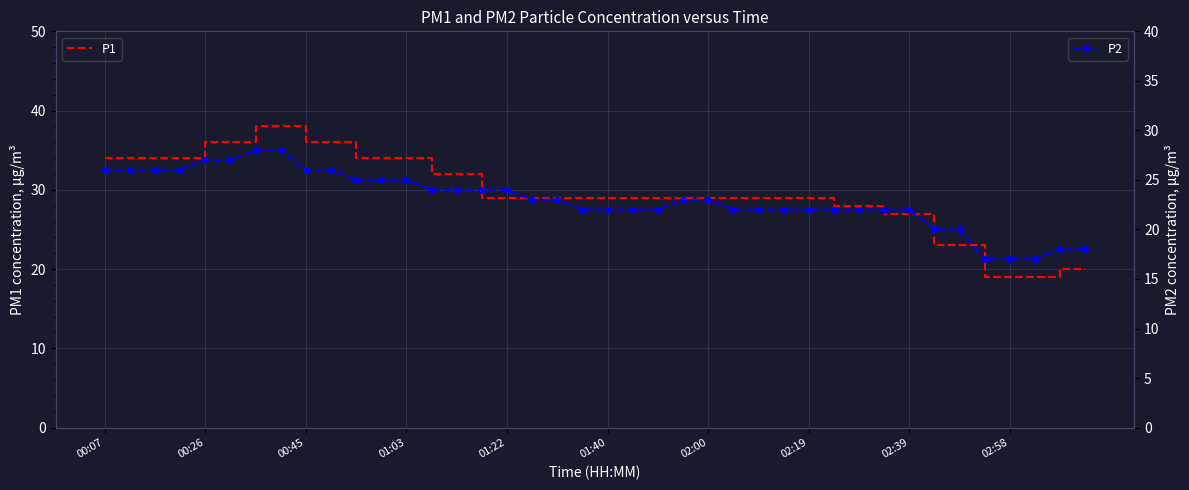

What is the sum of all P2 values?

920